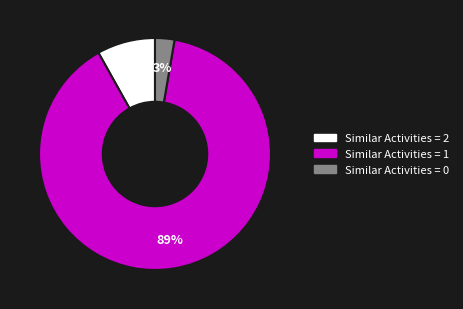

How many segments does this pie chart have?

3